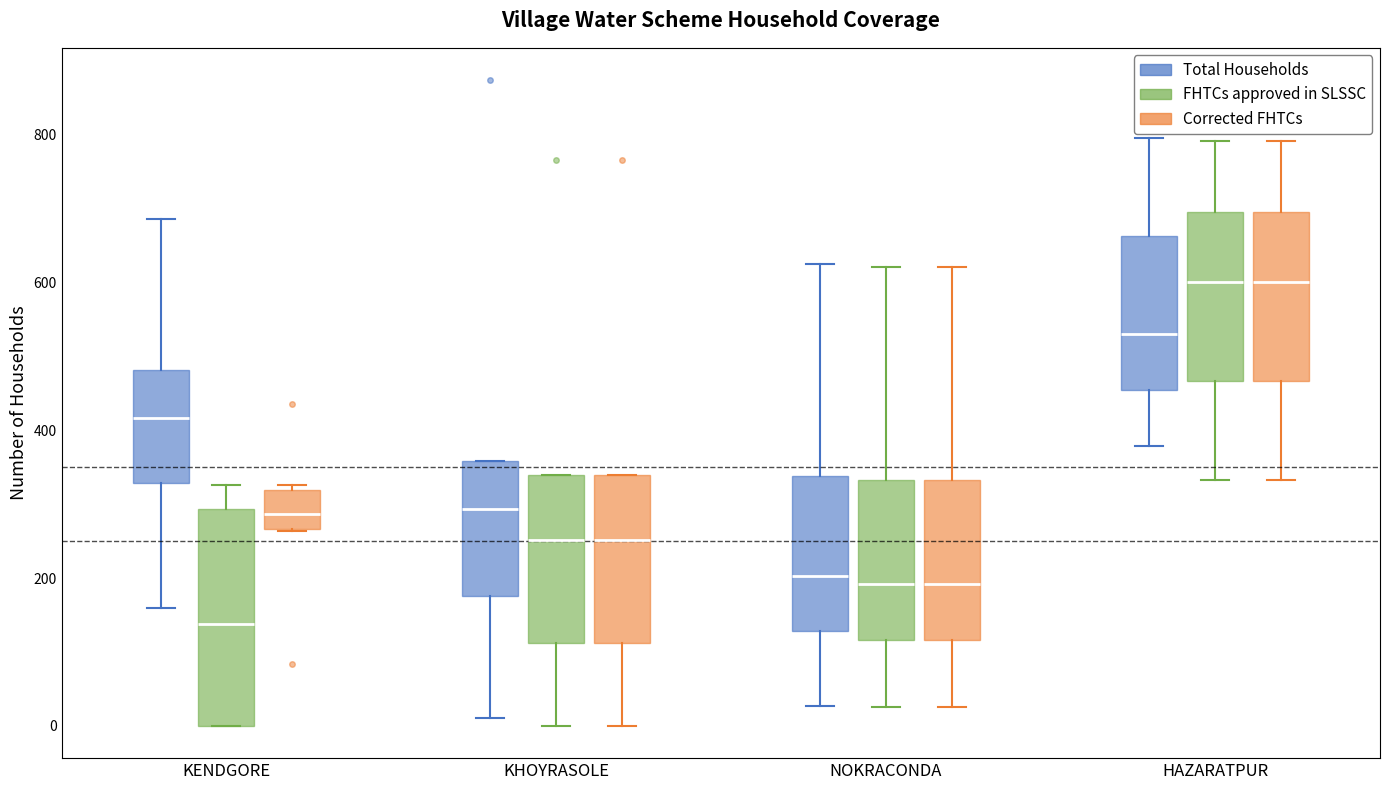

Where is the lower edge of the box for KHOYRASOLE (FHTCs approved in SLSSC) on the y-axis? The values are not printed on the chart, so give them approximately, as read against the axis.

120